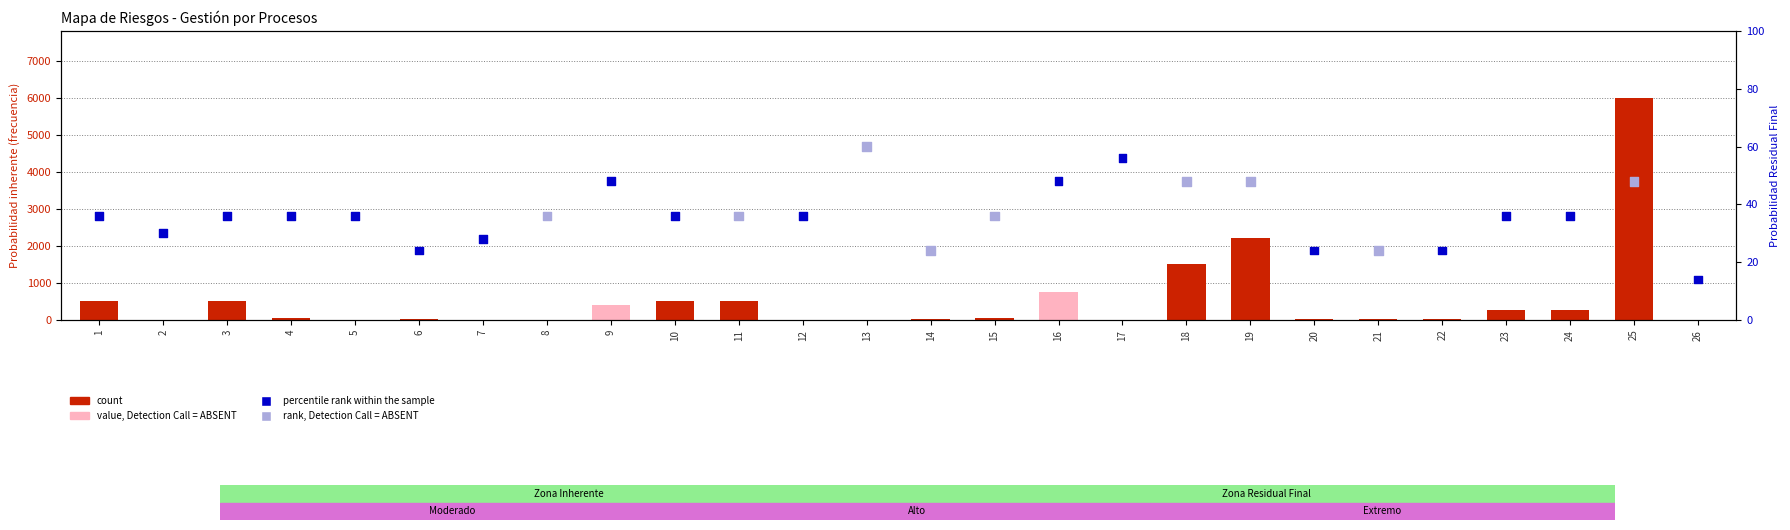

What are all the series names shown in the legend?

count, percentile rank within the sample